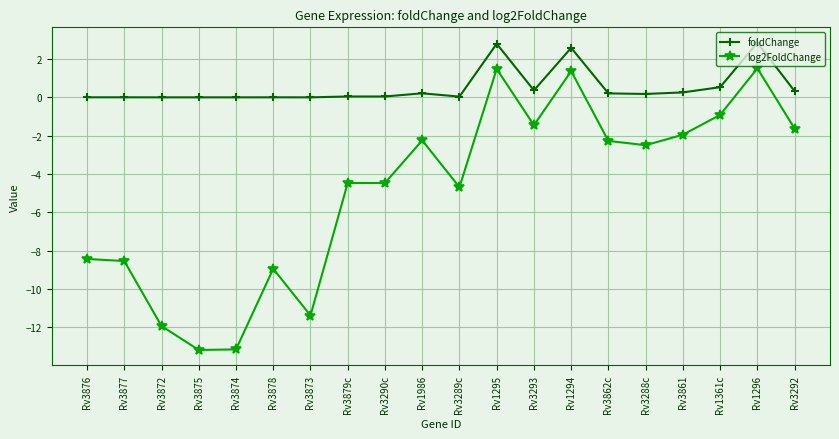

What is the label of the 2nd point from the left?

Rv3877